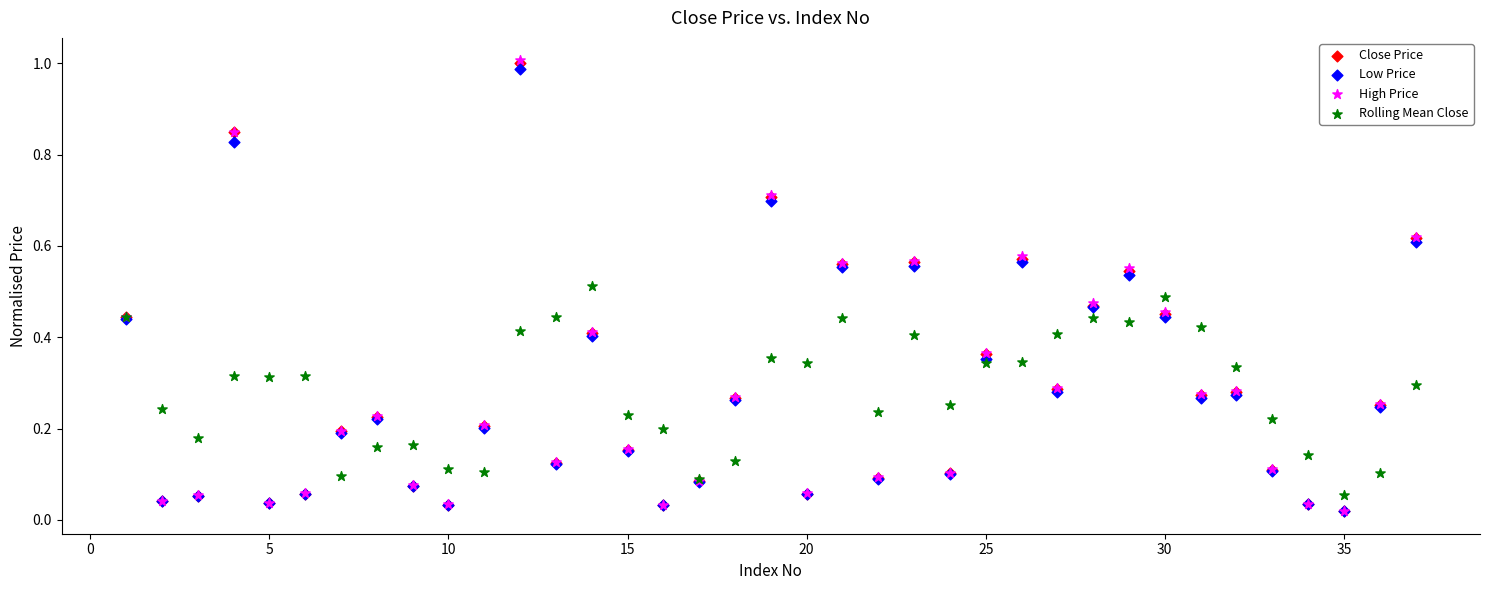

Which series has the largest Y range (max minus min)?

High Price